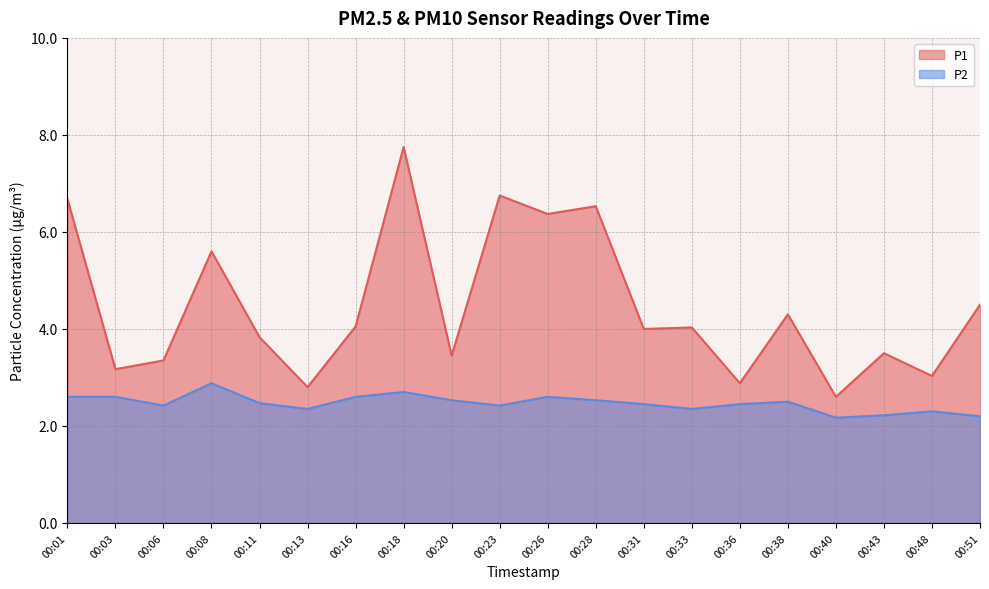

Reading left to right, list all the values displayed in this chart.

P1: 00:01=6.7	00:03=3.2	00:06=3.4	00:08=5.6	00:11=3.8	00:13=2.8	00:16=4.0	00:18=7.8	00:20=3.5	00:23=6.8	00:26=6.4	00:28=6.5	00:31=4.0	00:33=4.0	00:36=2.9	00:38=4.3	00:40=2.6	00:43=3.5	00:48=3.0	00:51=4.5
P2: 00:01=2.6	00:03=2.6	00:06=2.4	00:08=2.9	00:11=2.5	00:13=2.4	00:16=2.6	00:18=2.7	00:20=2.5	00:23=2.4	00:26=2.6	00:28=2.5	00:31=2.5	00:33=2.4	00:36=2.5	00:38=2.5	00:40=2.2	00:43=2.2	00:48=2.3	00:51=2.2